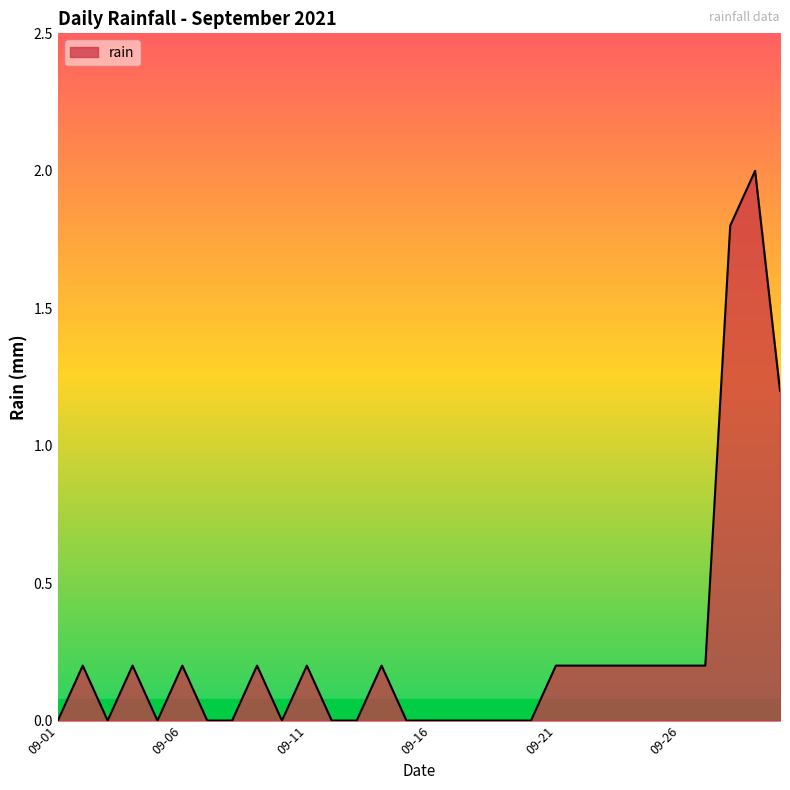

What is the greatest value displayed?

2.0